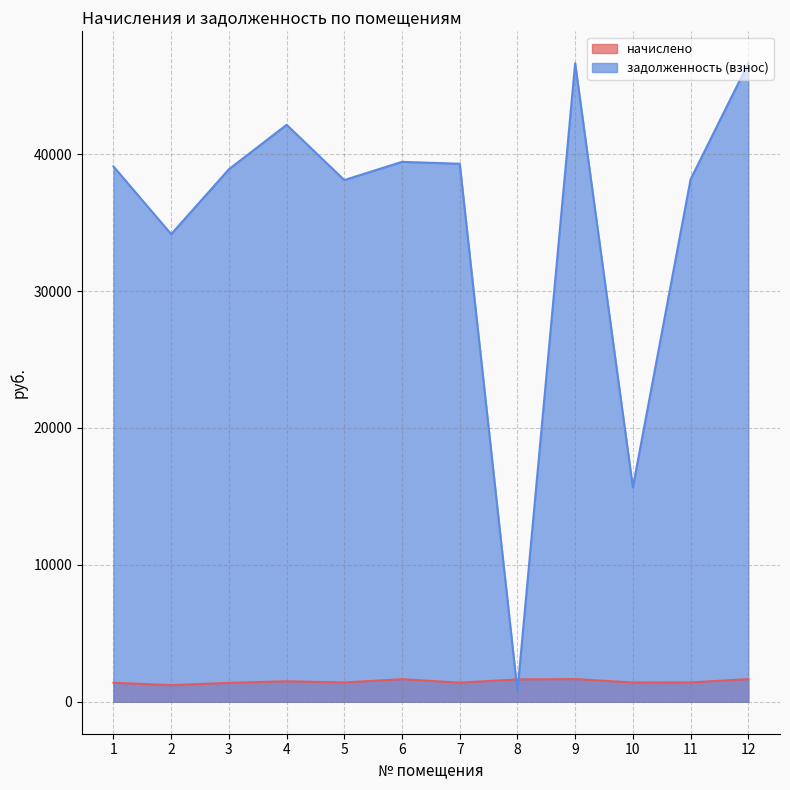

Which series has the largest total across all categories?

задолженность (взнос)